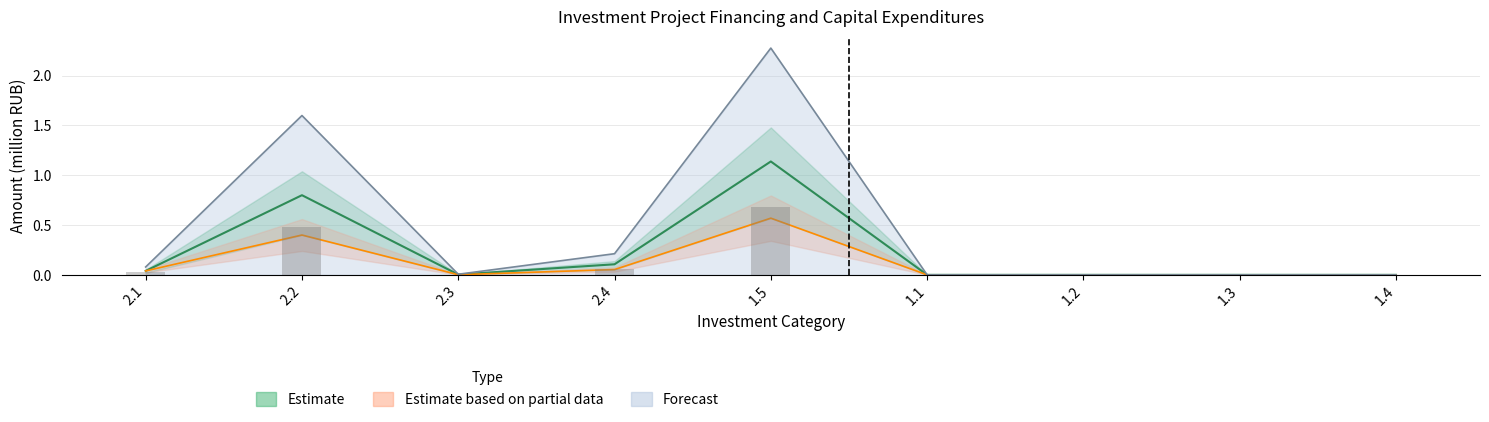

Rank the series by their average value, from highest to lowest.

Forecast, Estimate, Estimate based on partial data